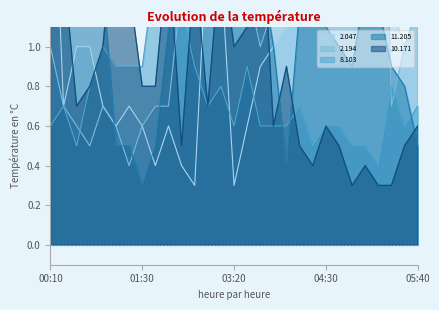

At which label does 2.194 first exceed 1?

02:20